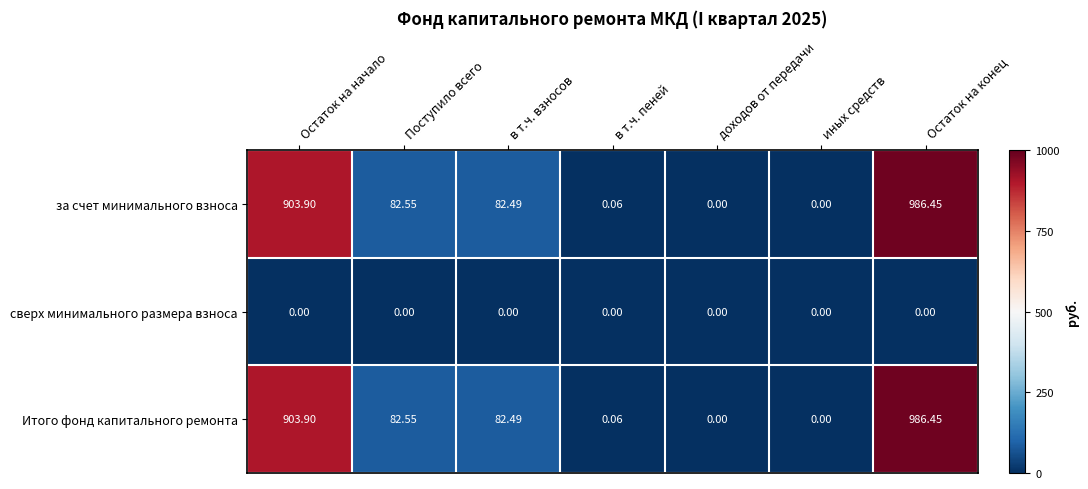

At which category is the sum across all series the highest?

Остаток на конец